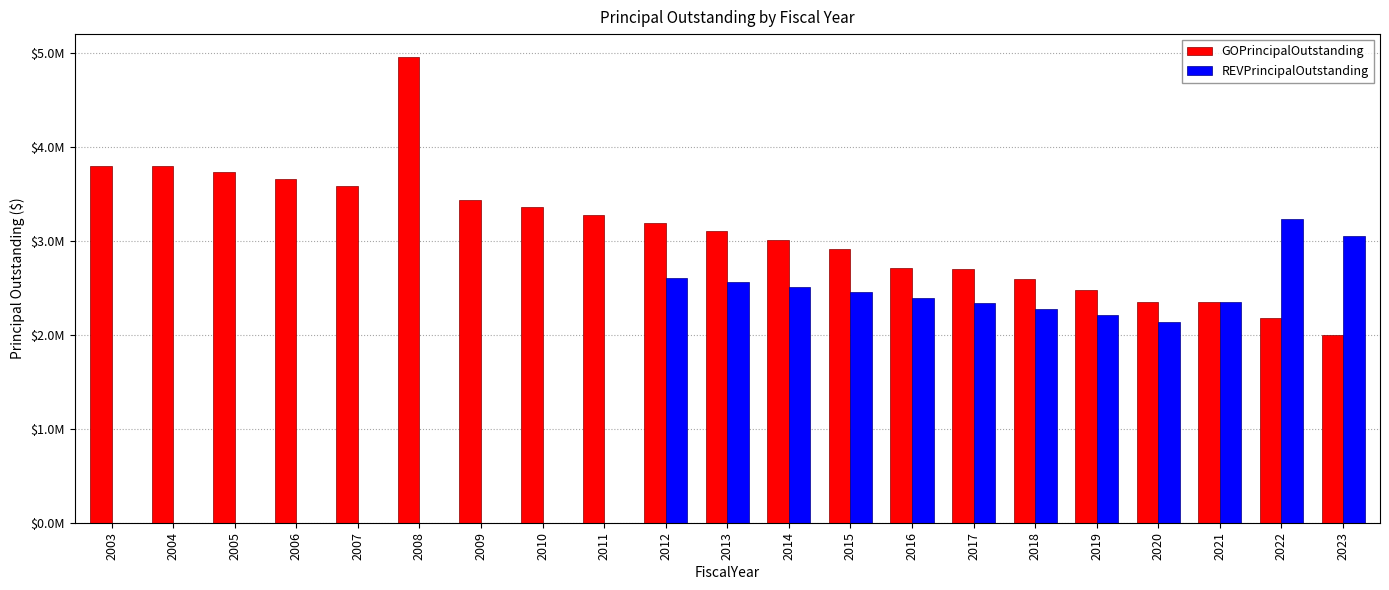

List the series in order of their peak value, lowest first.

REVPrincipalOutstanding, GOPrincipalOutstanding